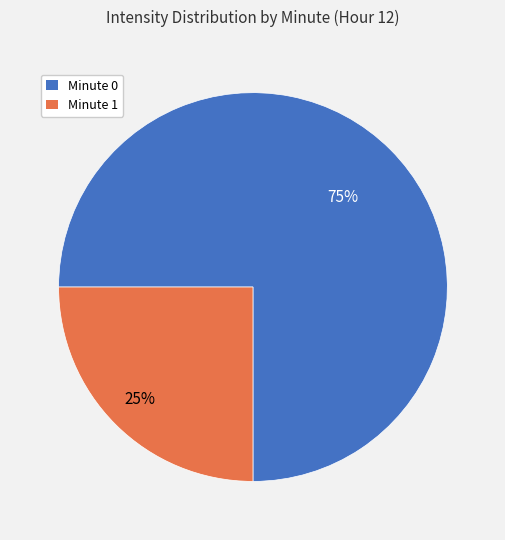

To the nearest percent, what is the difference between the largest and smallest slice percentages?

50%